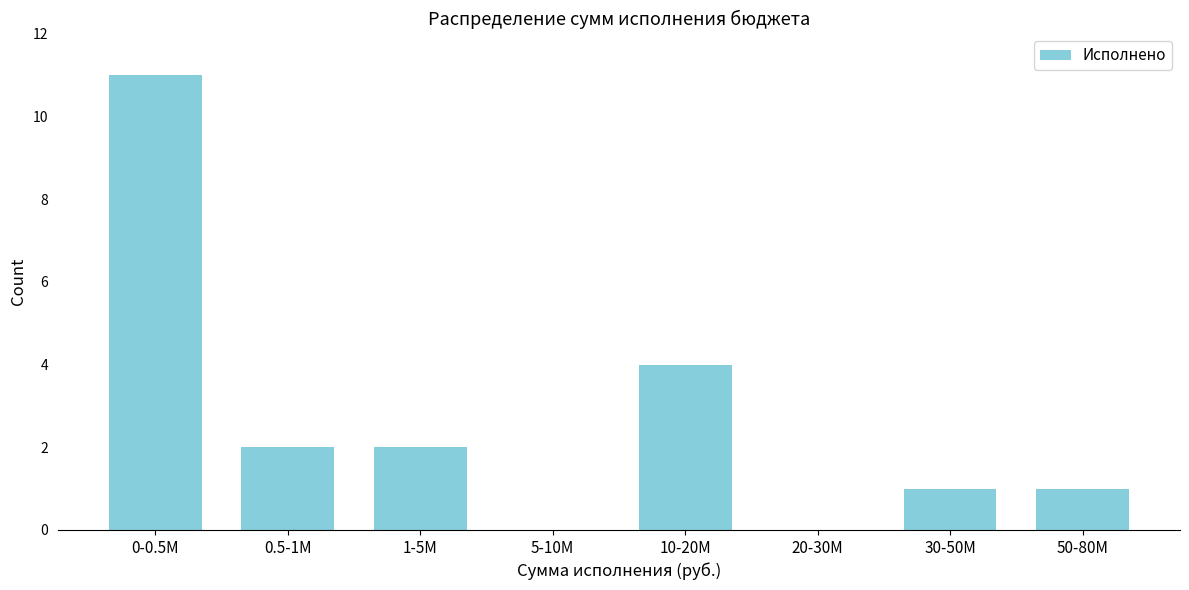

Reading left to right, what are all the values shown in this chart?

0-0.5M=11	0.5-1M=2	1-5M=2	5-10M=0	10-20M=4	20-30M=0	30-50M=1	50-80M=1